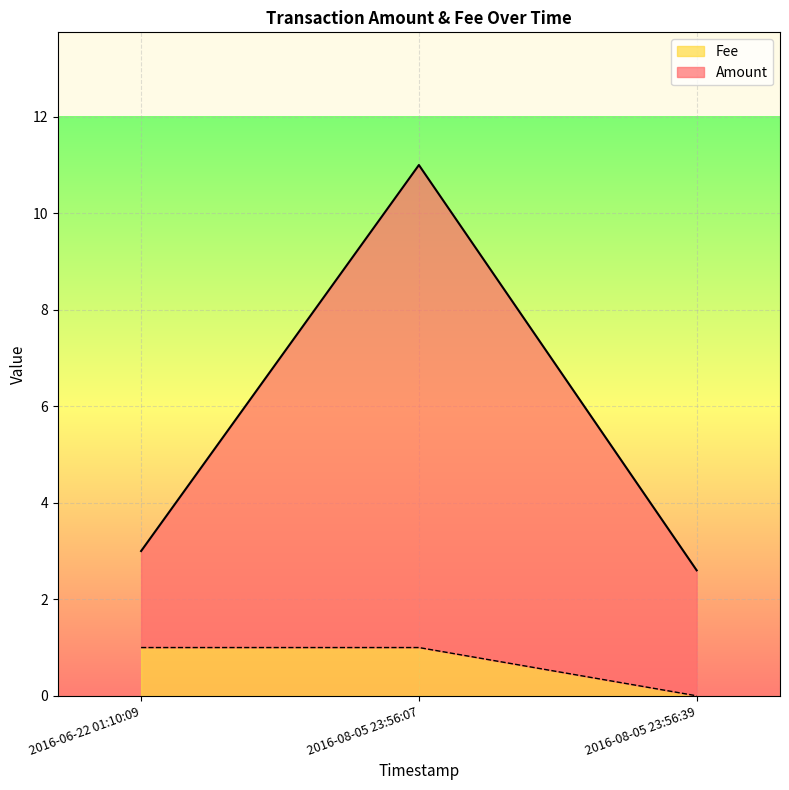

What is the difference between the Fee values at 2016-08-05 23:56:39 and 2016-06-22 01:10:09?

1.0